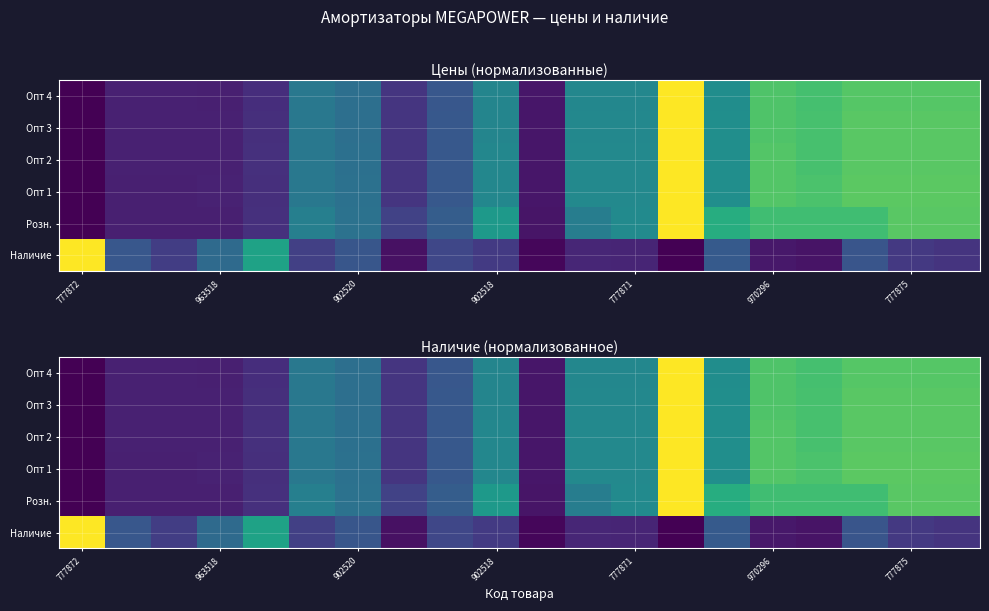

Is it true that Опт 4 equals 0.6 at 777871?

False